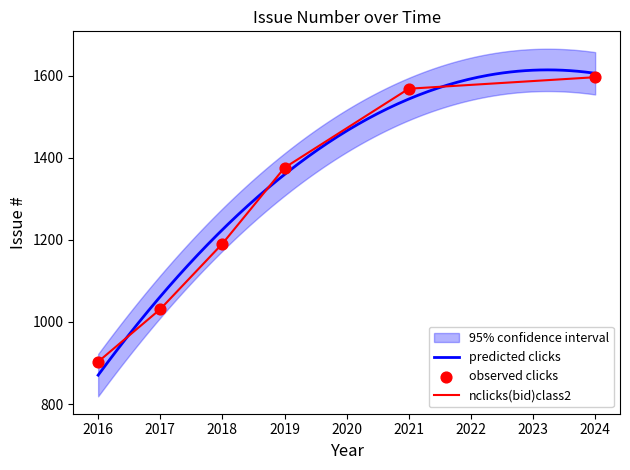

Between 2016 and 2019, which is larger?

2019